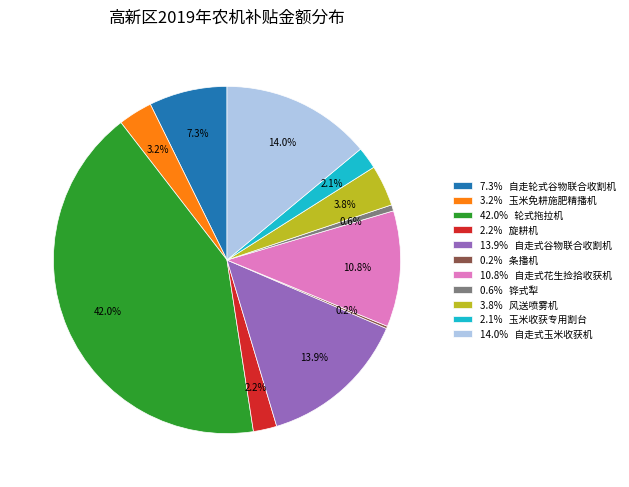

Does 42.0% 轮式拖拉机 account for over 50% of the chart?

No